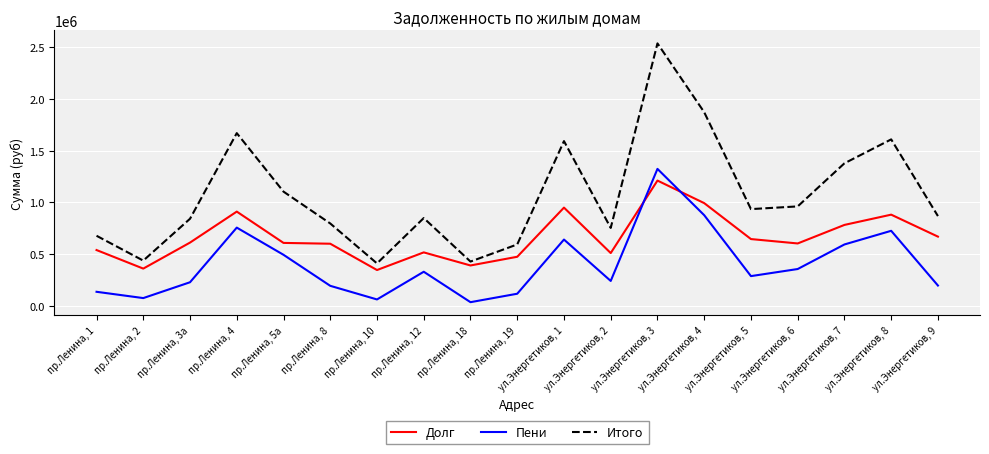

What is the difference between the maximum and minimum values in the Пени series?

1286630.8